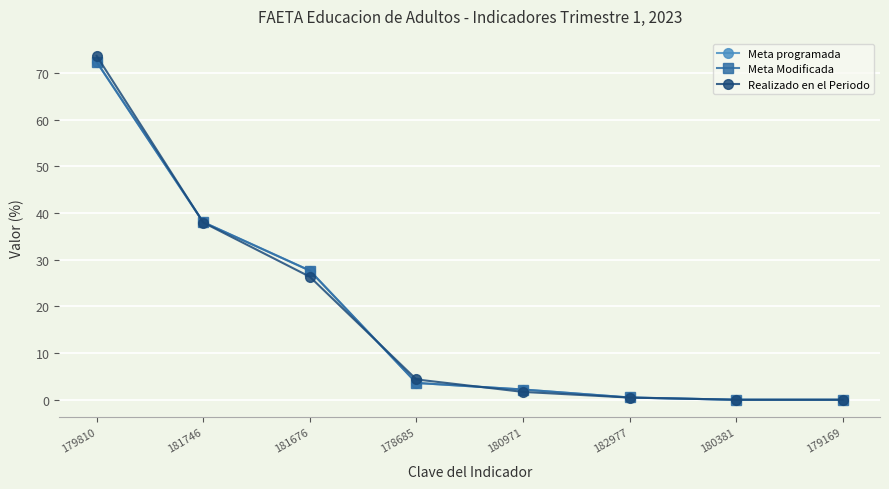

Is it true that Realizado en el Periodo equals 33.7 at 179810?

False